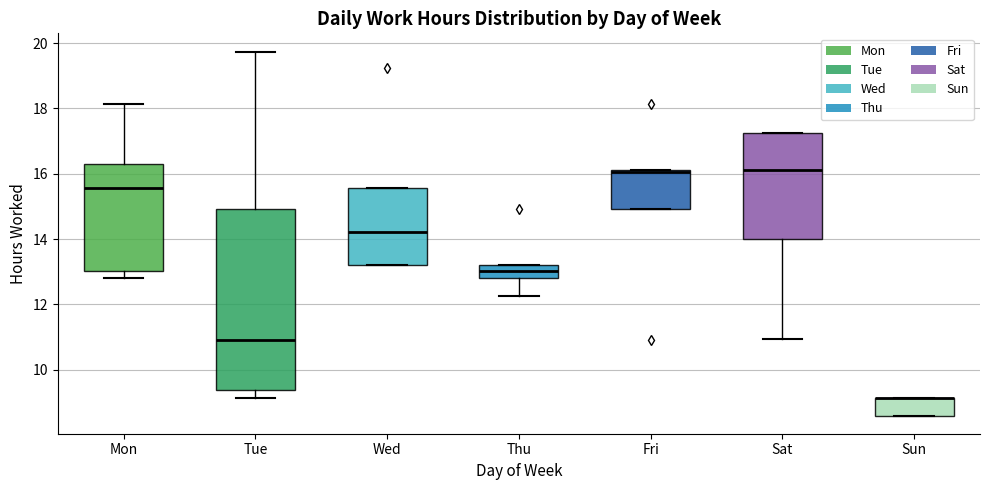

Which box is the tallest, from its lower edge to its upper edge?

Tue